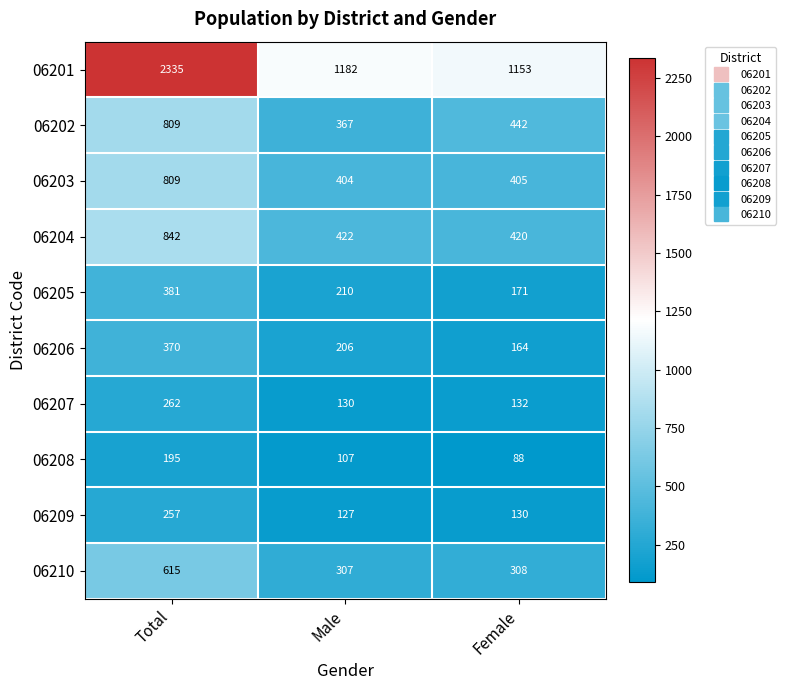

Which label corresponds to the smallest value in the chart?

Female